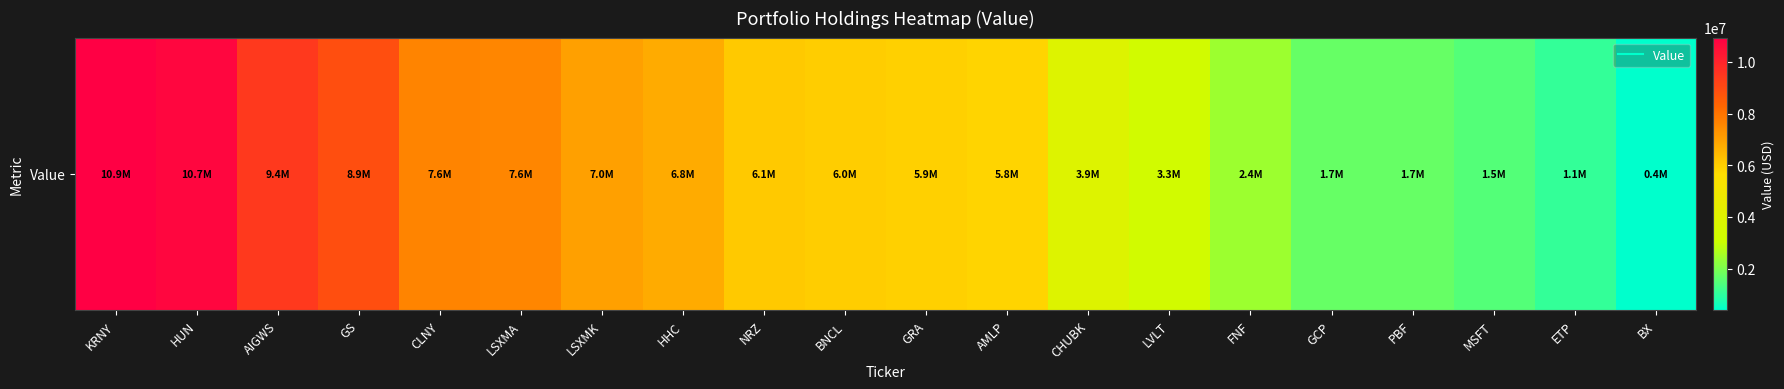

Is it true that the value at NRZ is 10027458?

False